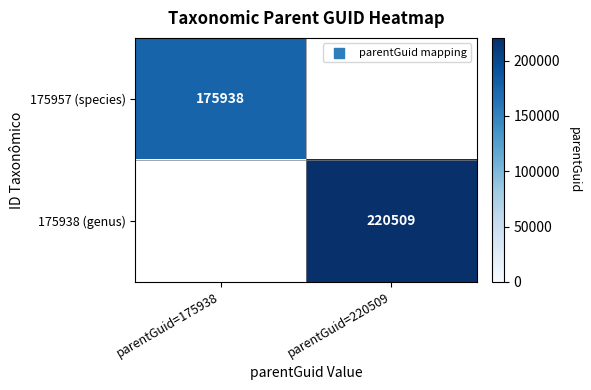

The 175938 (genus) series shows 220509 at parentGuid=220509. True or false?

True